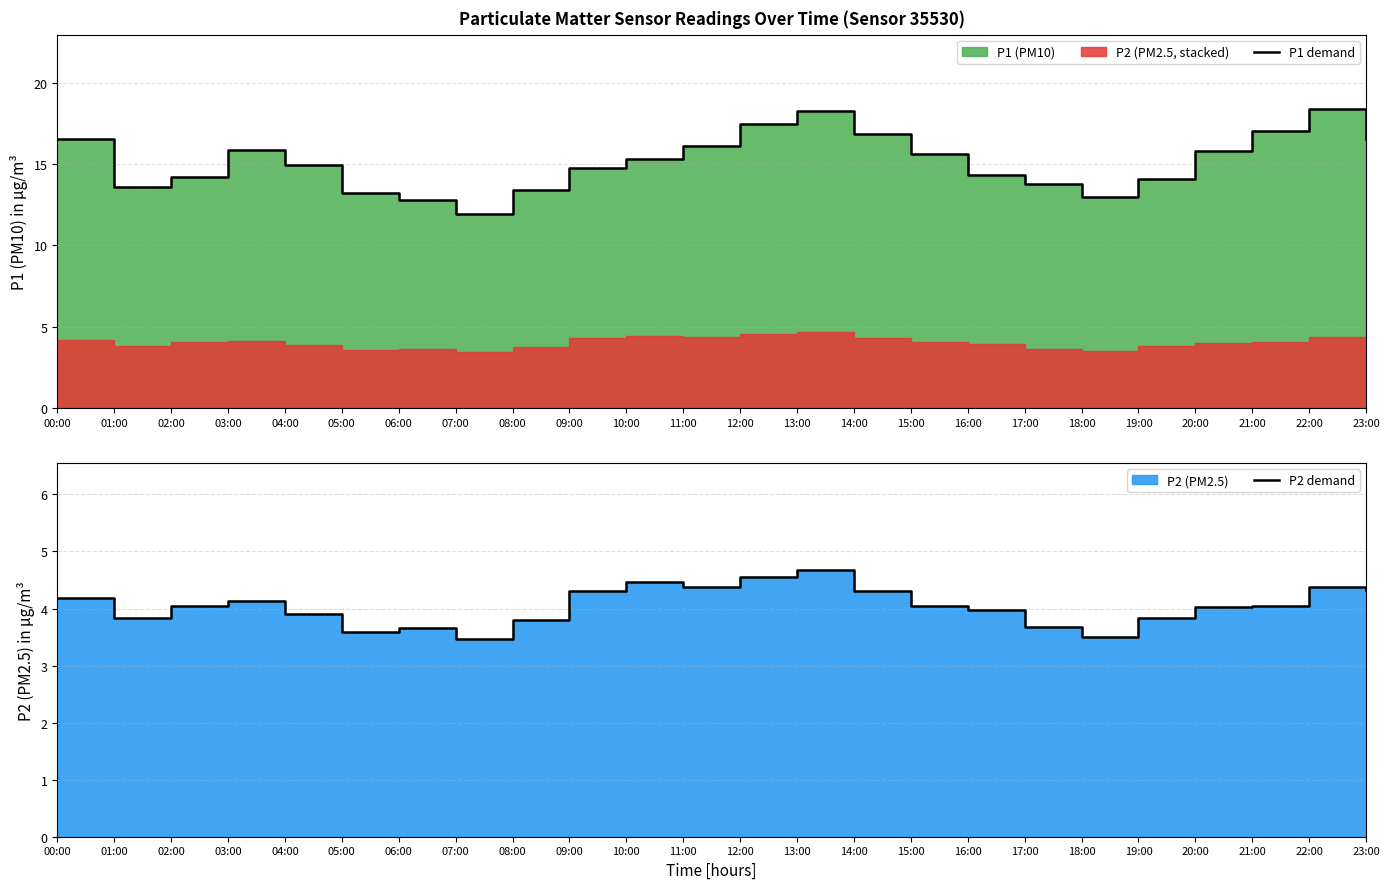

Reading left to right, what are all the values shown in this chart?

P1 demand: 16.5	13.6	14.2	15.8	14.9	13.2	12.8	11.9	13.4	14.8	15.3	16.1	17.4	18.2	16.9	15.6	14.3	13.8	12.9	14.1	15.8	17.0	18.4	16.6
P2 demand: 4.2	3.8	4.0	4.1	3.9	3.6	3.6	3.5	3.8	4.3	4.5	4.4	4.5	4.7	4.3	4.0	4.0	3.7	3.5	3.8	4.0	4.0	4.4	4.3